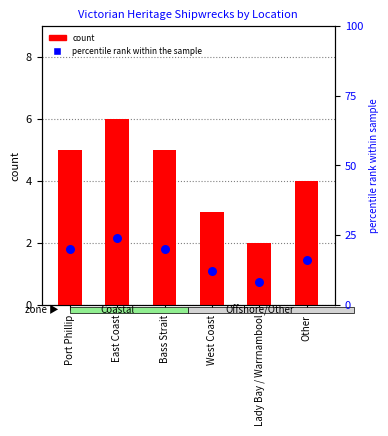

At how many categories does at least one series exceed 15?

4